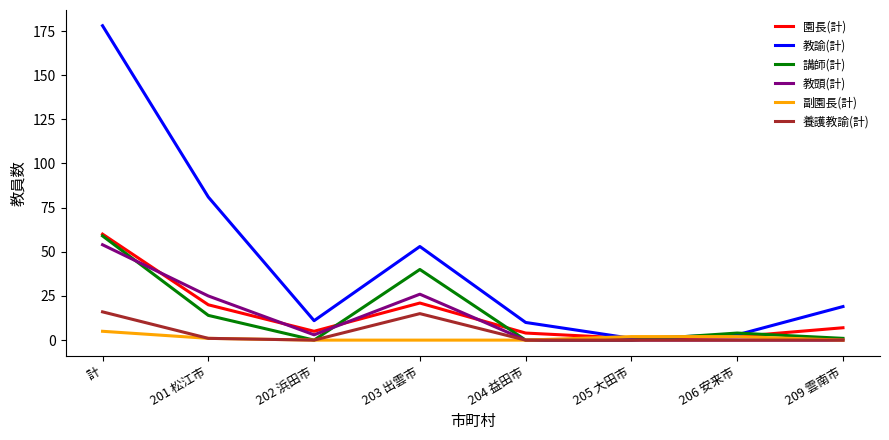

Reading left to right, what are all the values shown in this chart?

園長(計): 60	20	5	21	4	1	2	7
教諭(計): 178	81	11	53	10	1	3	19
講師(計): 59	14	0	40	0	0	4	1
教頭(計): 54	25	3	26	0	0	0	0
副園長(計): 5	1	0	0	0	2	2	0
養護教諭(計): 16	1	0	15	0	0	0	0